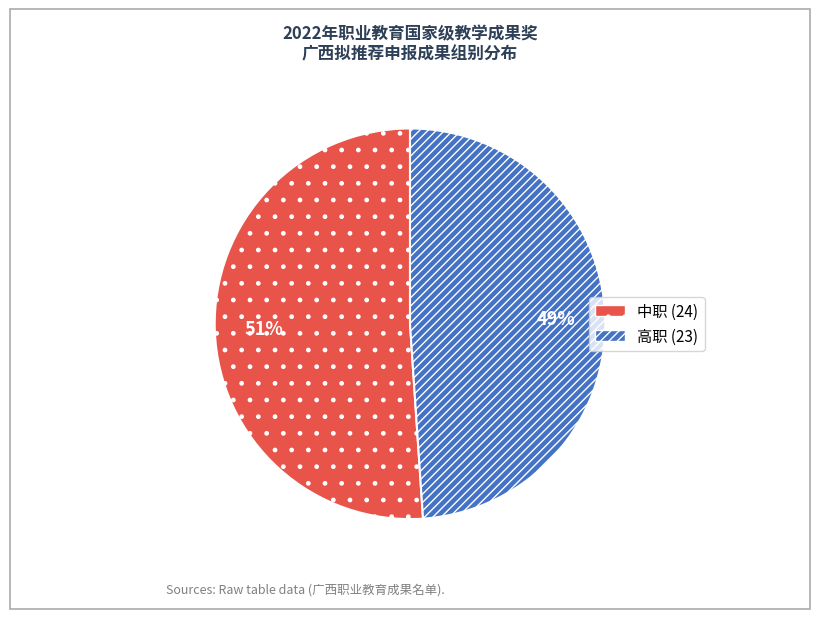

Rank the categories by value from lowest to highest.

高职, 中职